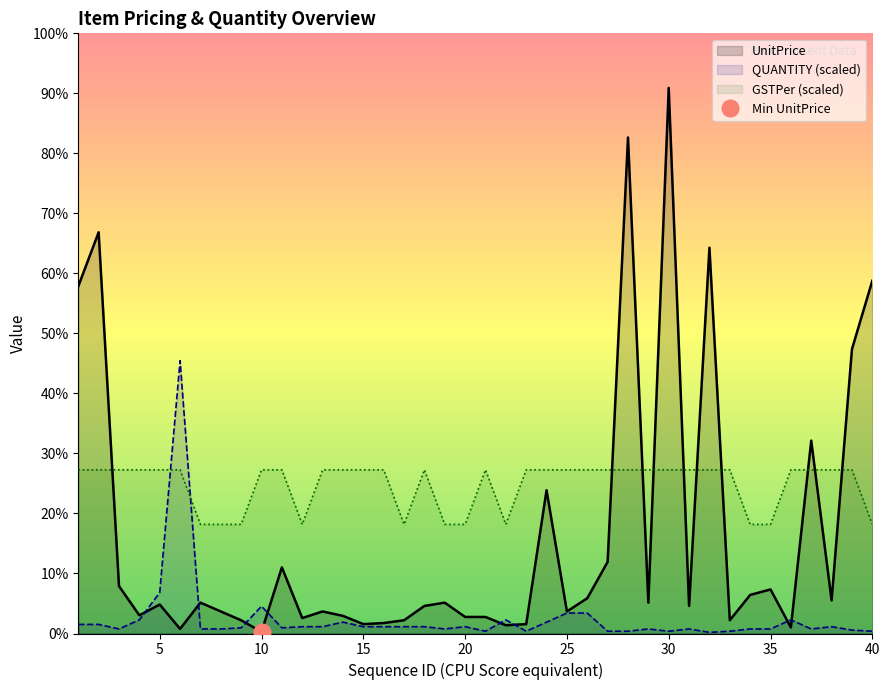

Reading left to right, list all the values displayed in this chart.

UnitPrice: 3150.0	3640.0	430.0	165.0	263.0	42.0	280.0	200.0	120.0	15.0	600.0	140.0	200.0	160.0	85.0	95.0	120.0	250.0	280.0	150.0	150.0	75.0	85.0	1300.0	200.0	320.0	650.0	4500.0	280.0	4950.0	250.0	3500.0	120.0	350.0	400.0	55.0	1750.0	300.0	2580.0	3200.0
QUANTITY (scaled): 82.5	82.5	41.2	123.8	371.2	2475.0	41.2	41.2	51.6	247.5	51.6	61.9	61.9	103.1	61.9	61.9	61.9	61.9	41.2	61.9	20.6	123.8	20.6	103.1	185.6	185.6	20.6	20.6	41.2	20.6	41.2	10.3	20.6	41.2	41.2	123.8	41.2	61.9	30.9	20.6
GSTPer (scaled): 1485.0	1485.0	1485.0	1485.0	1485.0	1485.0	990.0	990.0	990.0	1485.0	1485.0	990.0	1485.0	1485.0	1485.0	1485.0	990.0	1485.0	990.0	990.0	1485.0	990.0	1485.0	1485.0	1485.0	1485.0	1485.0	1485.0	1485.0	1485.0	1485.0	1485.0	1485.0	990.0	990.0	1485.0	1485.0	1485.0	1485.0	990.0